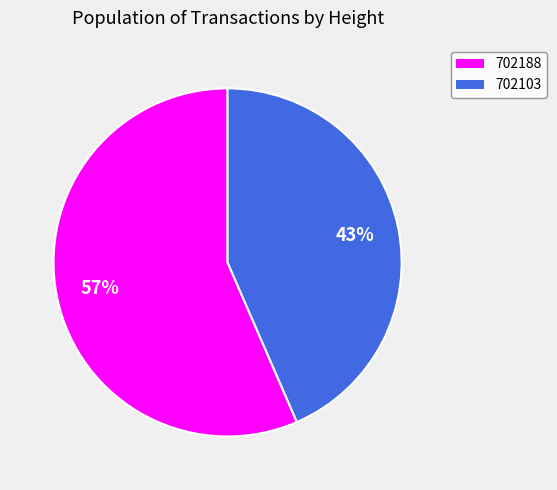

Count the number of slices in the pie.

2